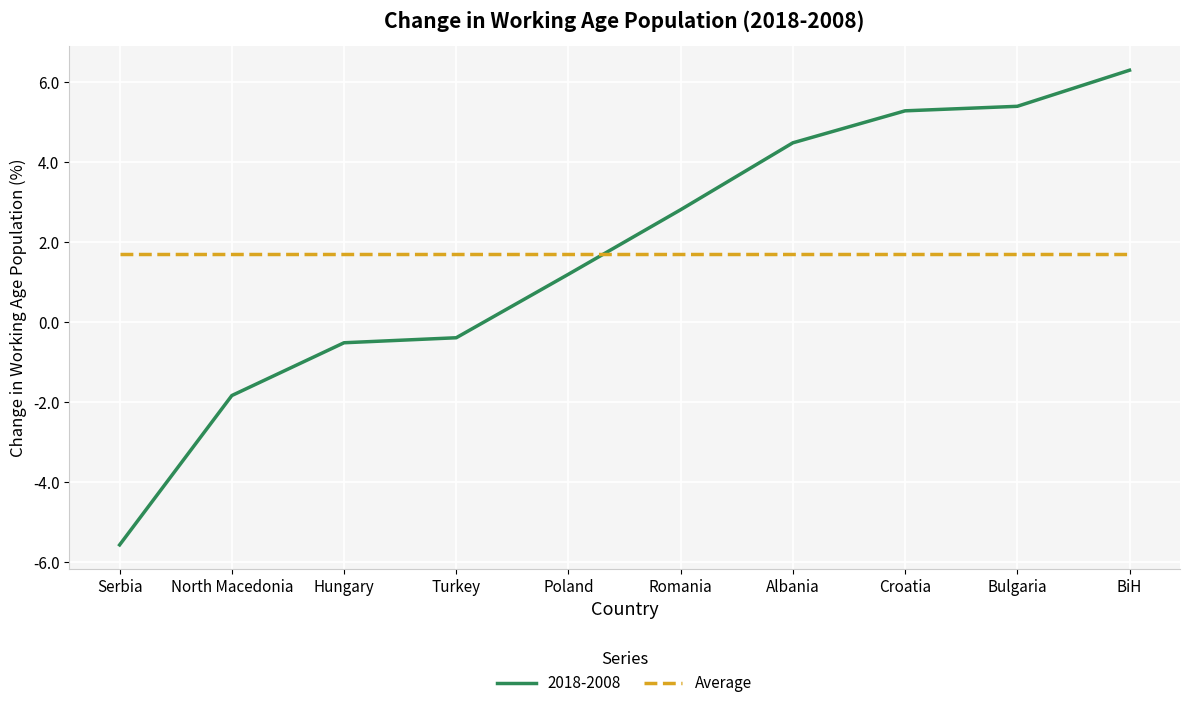

Which category has the highest value across all series?

BiH